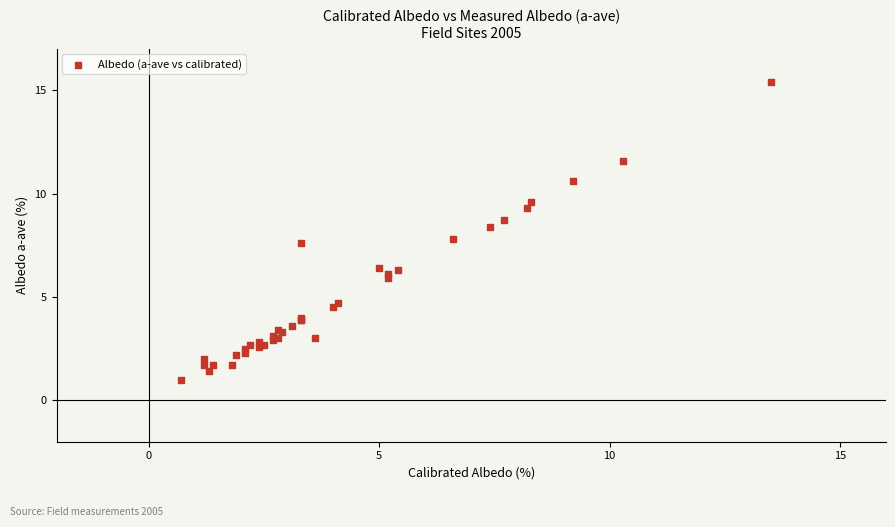

What Y value in the scatter plot is closest to 8?

7.8